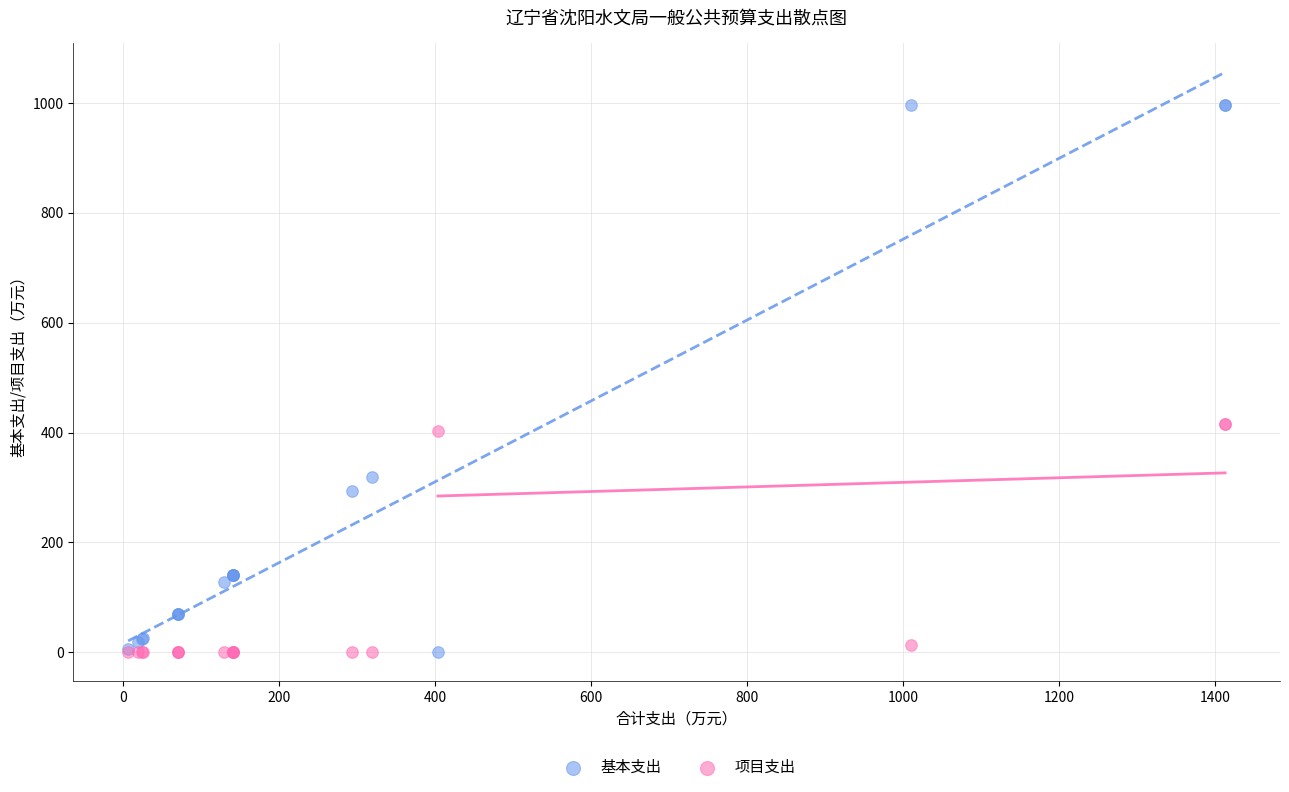

Which series reaches the maximum Y coordinate?

基本支出